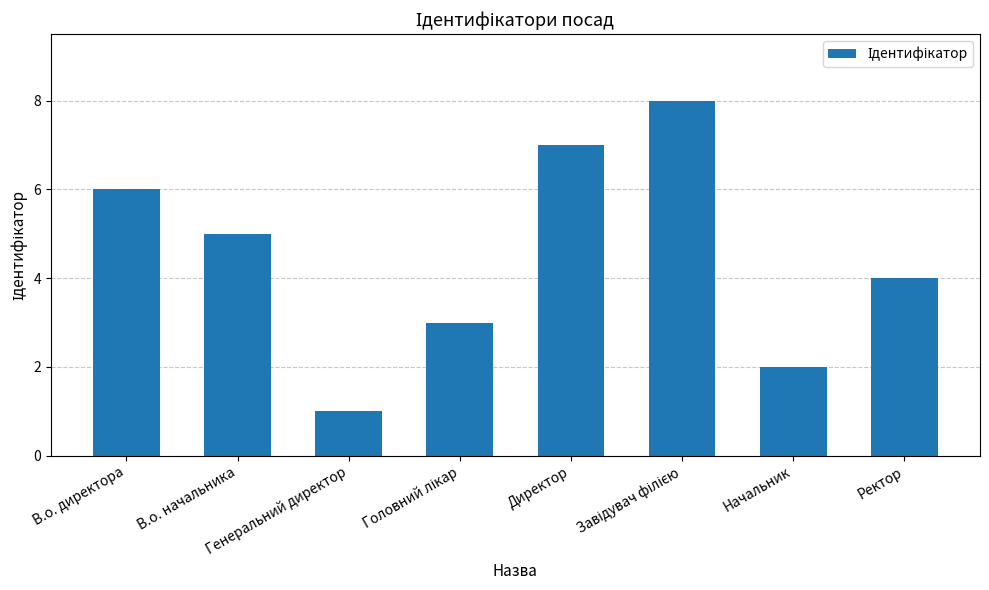

What position from the right is Генеральний директор?

6